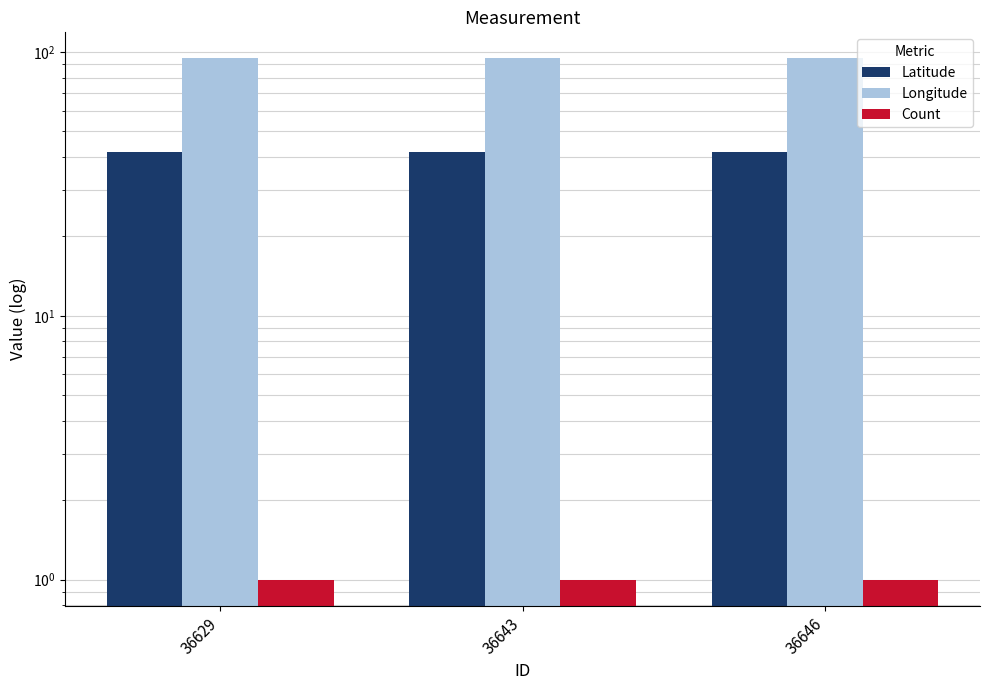

What is the sum of all Count values?

3.0